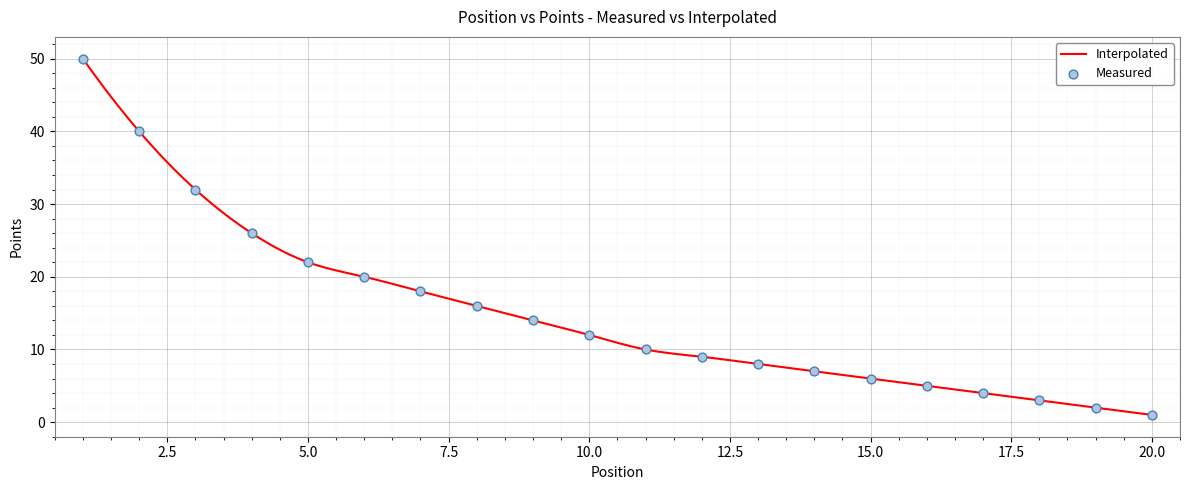

Between 10 and 19, which is larger?

10